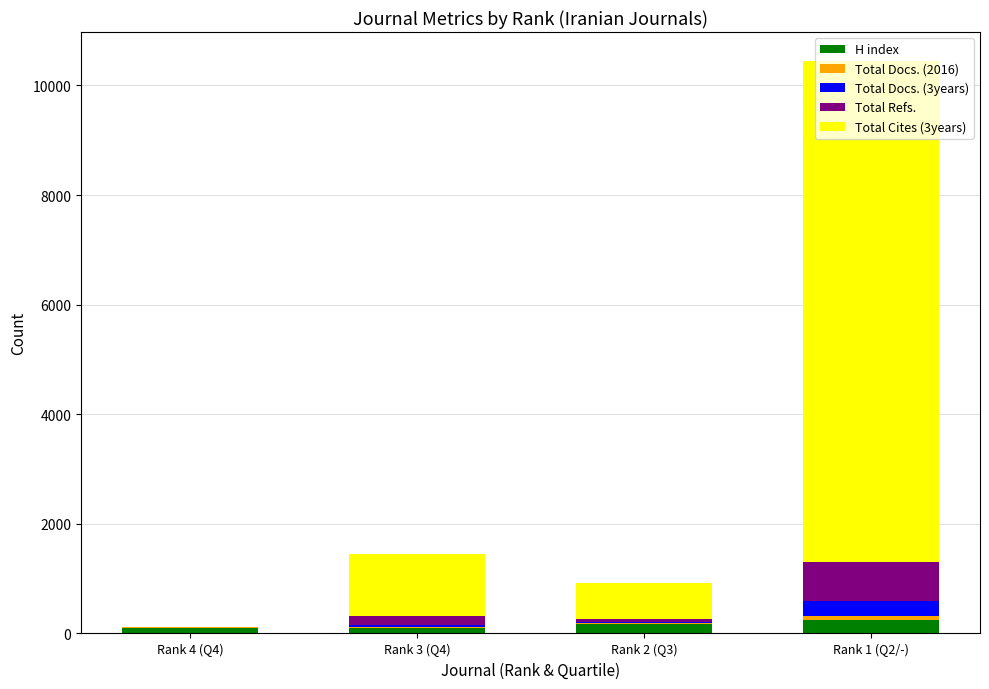

What is the maximum value for H index?

248